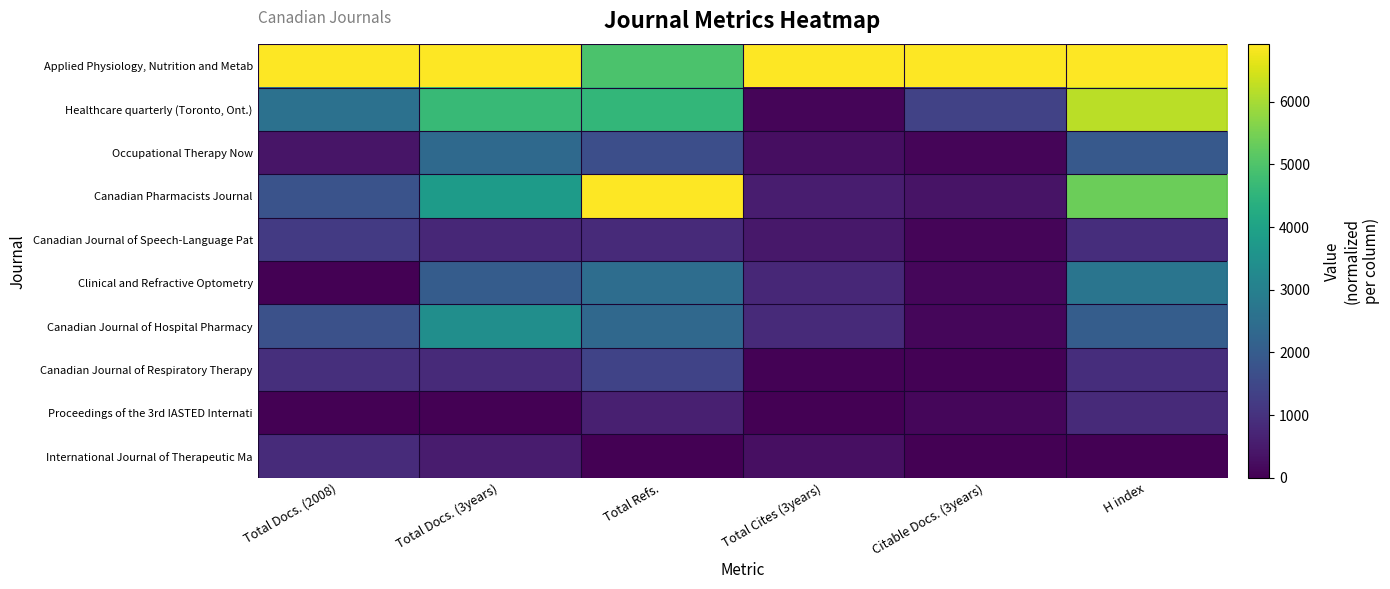

Which series has the largest total across all categories?

Applied Physiology, Nutrition and Metab